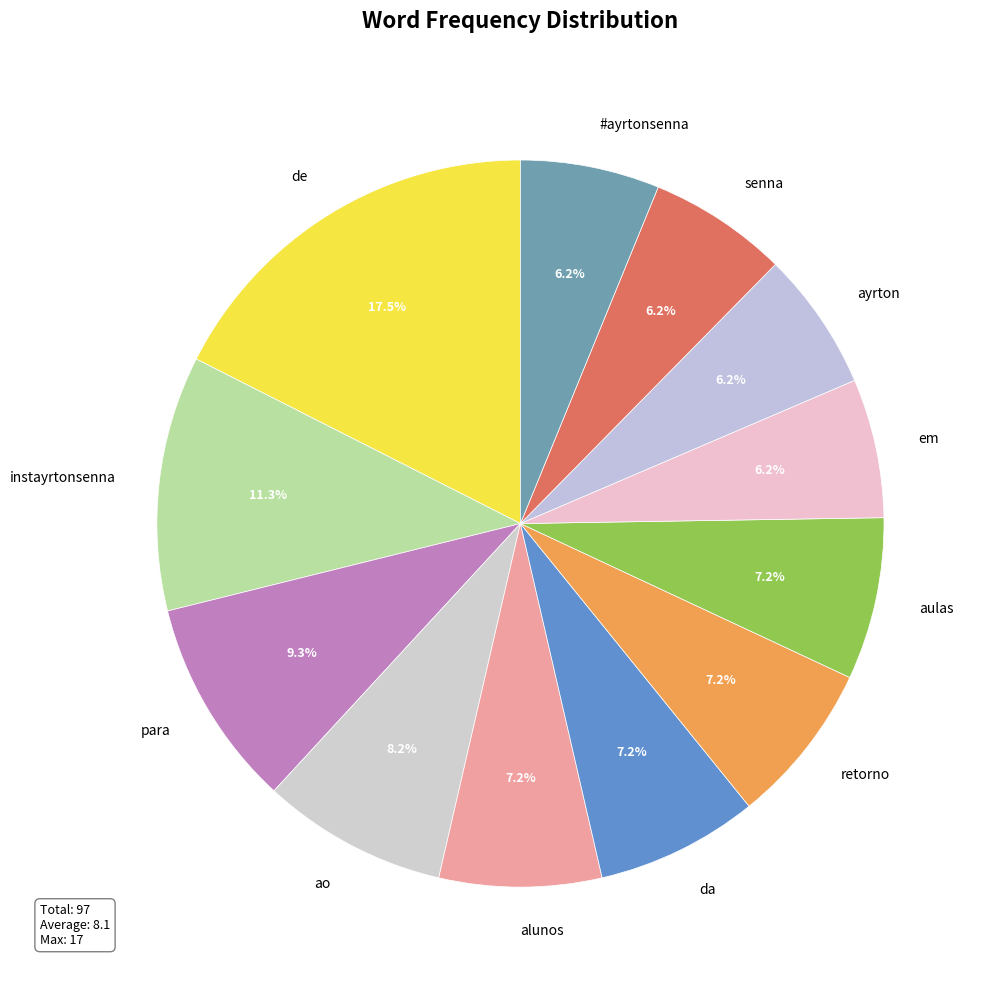

Is it true that da is 7% of the pie?

True